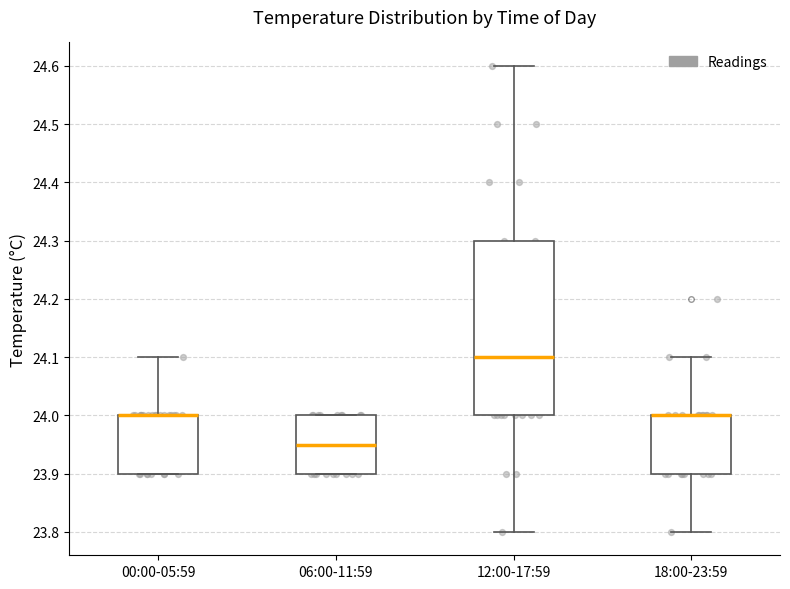

Reading left to right, transcribe this box plot: for each box, give where its median line is, the range the box spans, and where its two whiskers end, as read against the y-axis. The values are not printed on the chart, so give them approximately, as read against the axis.

00:00-05:59: median 24.00 (drawn on the box's upper edge), box 23.90 to 24.00, whiskers 23.90 to 24.10
06:00-11:59: median 23.95, box 23.90 to 24.00, whiskers 23.90 to 24.00
12:00-17:59: median 24.10, box 24.00 to 24.30, whiskers 23.80 to 24.60
18:00-23:59: median 24.00 (drawn on the box's upper edge), box 23.90 to 24.00, whiskers 23.80 to 24.10